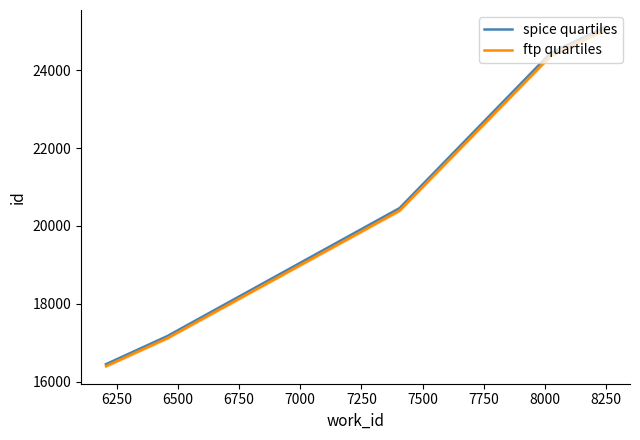

What is the lowest value of the ftp quartiles series?

16397.2